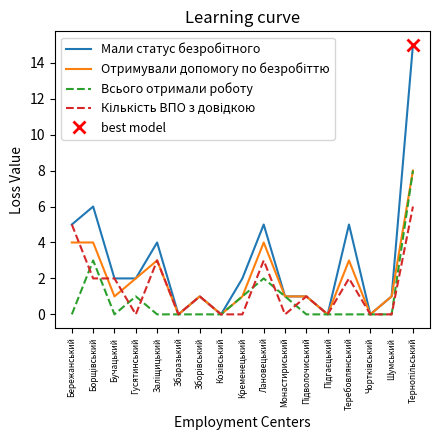

How many interior local peaks does the Отримували допомогу по безробіттю series have?

4